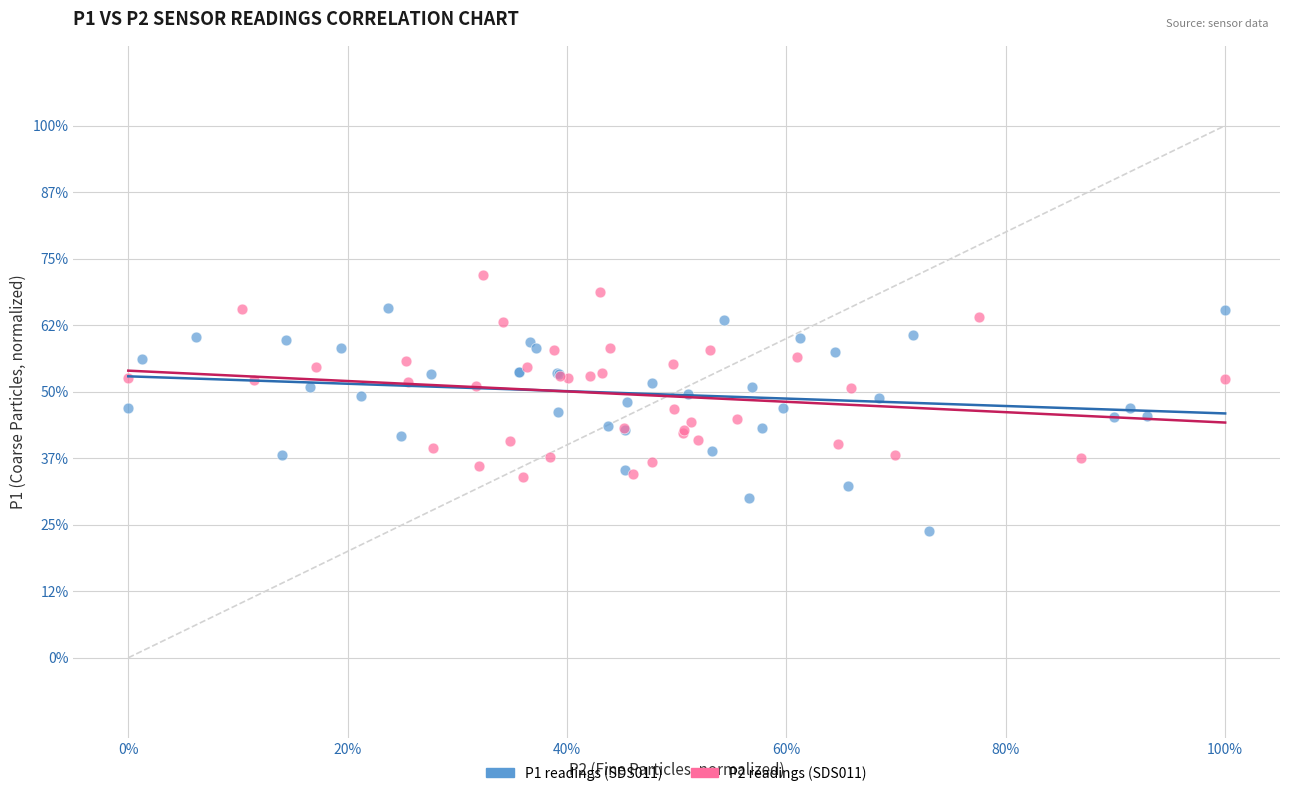

What are all the series names shown in the legend?

P1 readings (SDS011), P2 readings (SDS011)